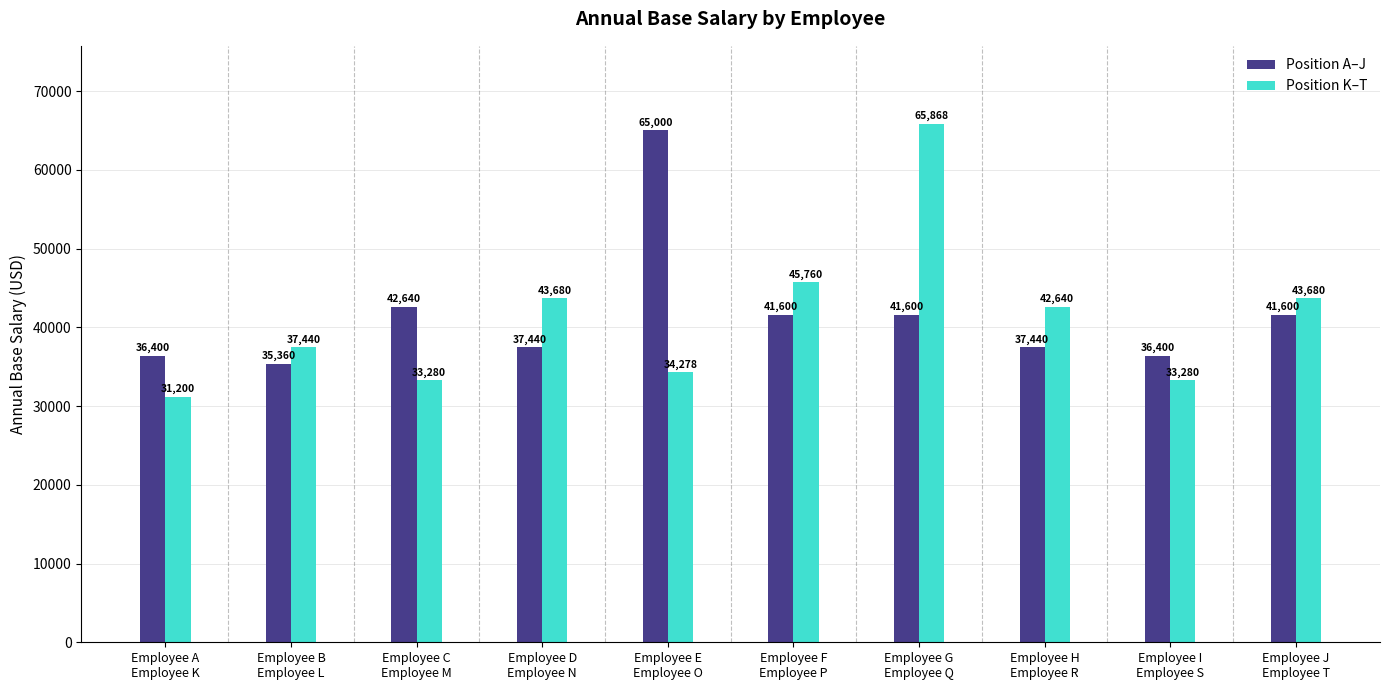

Which series has the largest range (max minus min)?

Position K–T